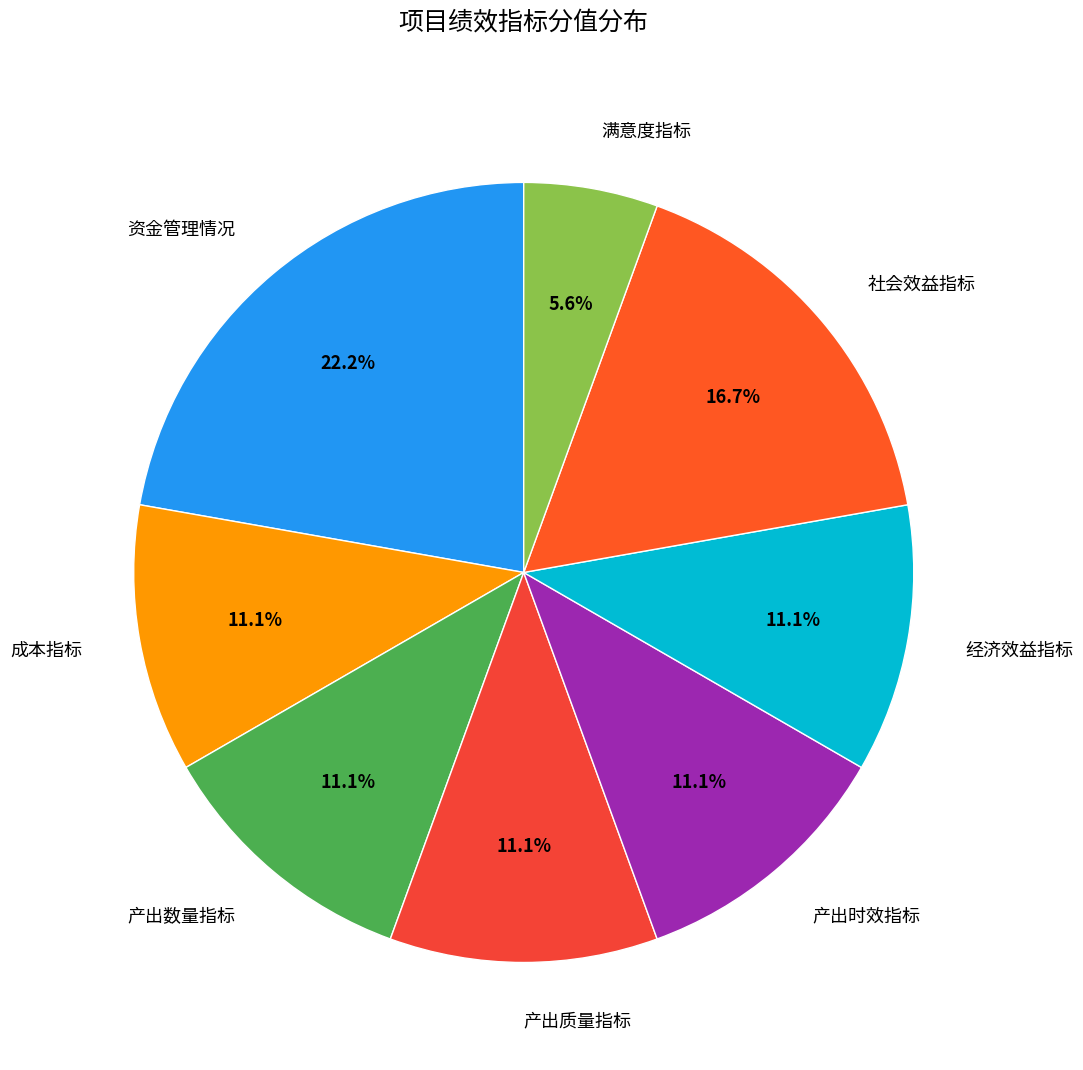

Which slice is the largest?

资金管理情况